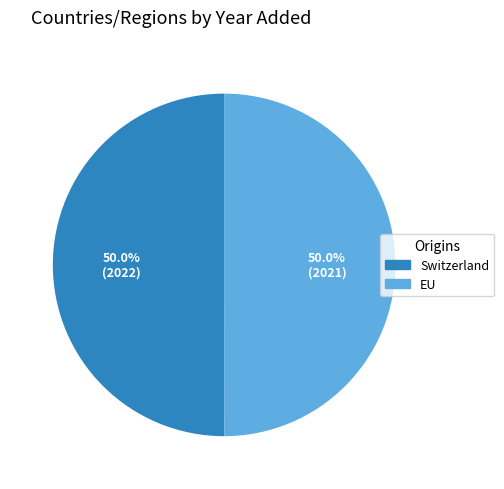

To the nearest percent, what portion does Switzerland represent?

50%